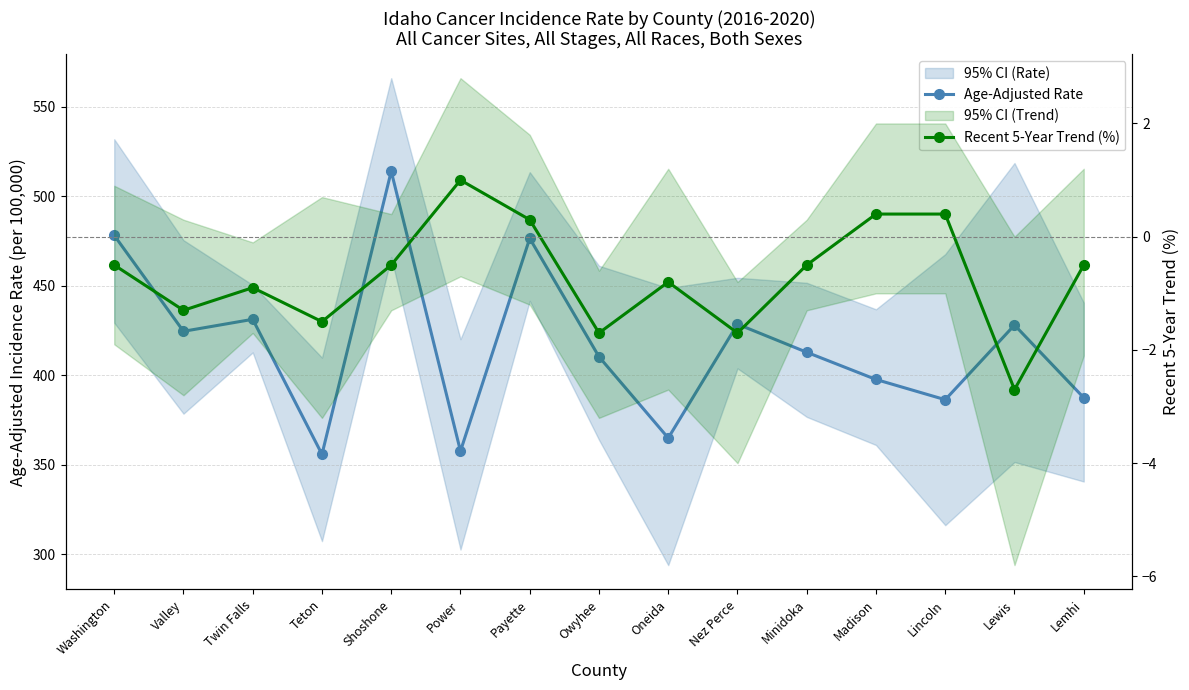

Is the value of Age-Adjusted Rate at Washington greater than the value of Recent 5-Year Trend (%) at Oneida?

Yes